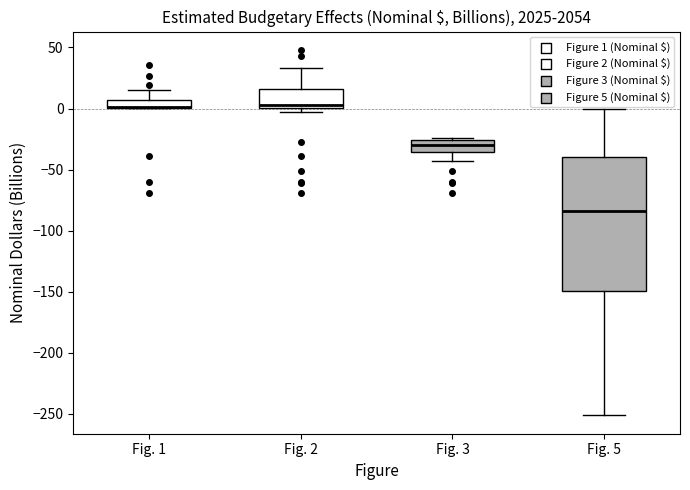

Comparing the boxes themselves (not the whiskers), which one is the tallest?

Fig. 5